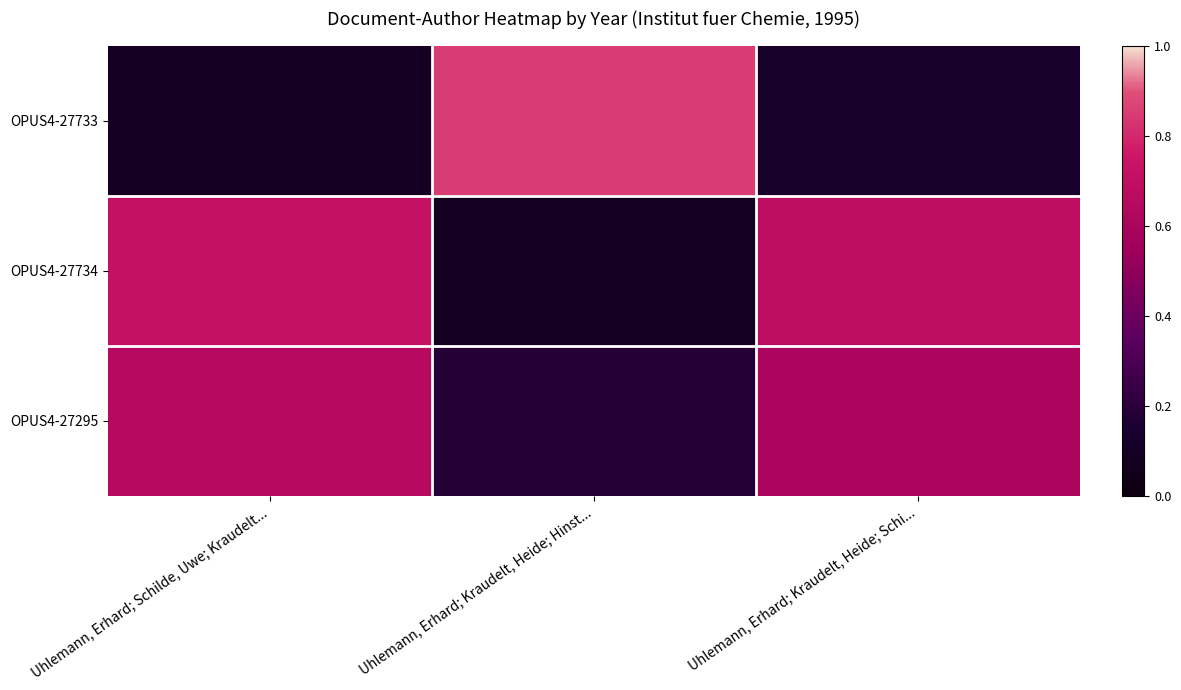

Count the number of data series in this chart.

3